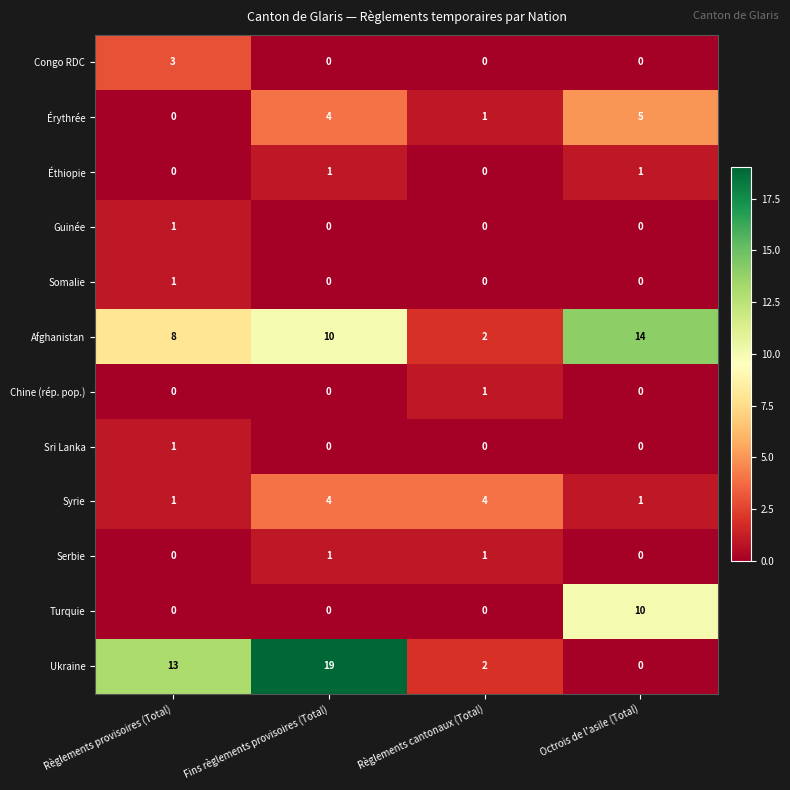

At which category is the sum across all series the highest?

Fins règlements provisoires (Total)